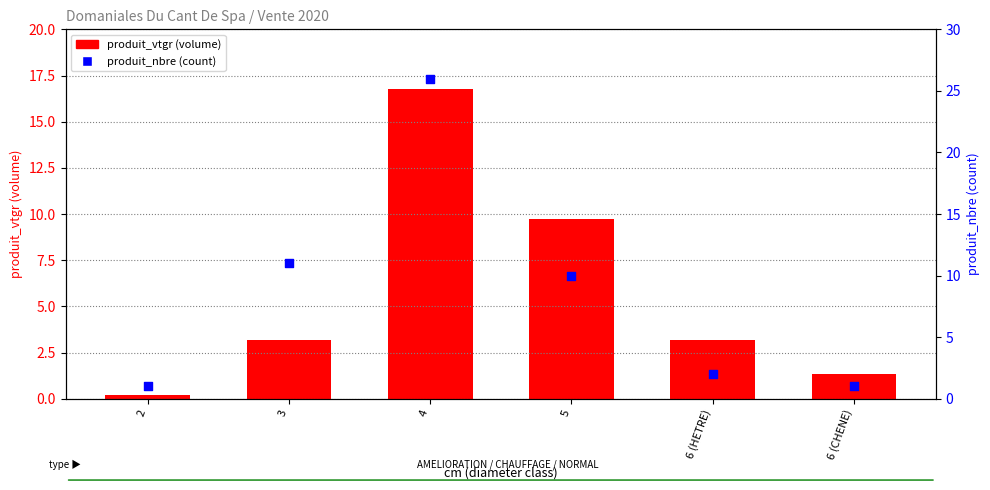

Is the value of produit_vtgr (volume) at 5 greater than the value of produit_nbre (count) at 2?

Yes